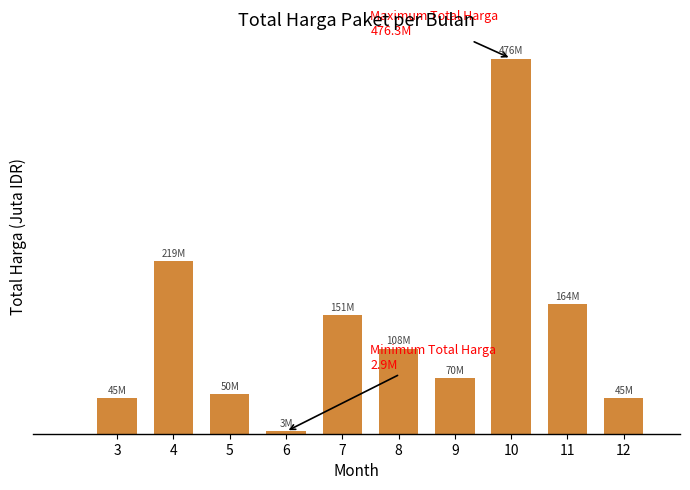

Count the number of values greater than 108.

5